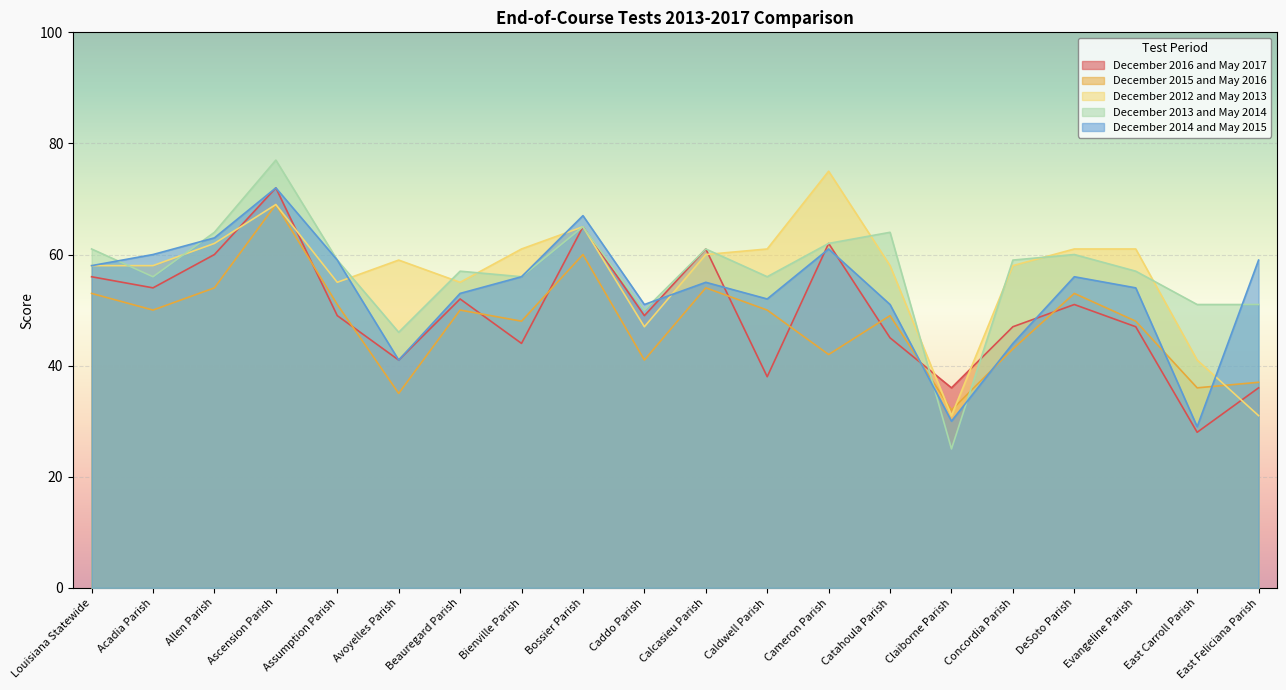

Does the chart display data point markers on the line(s)?

No